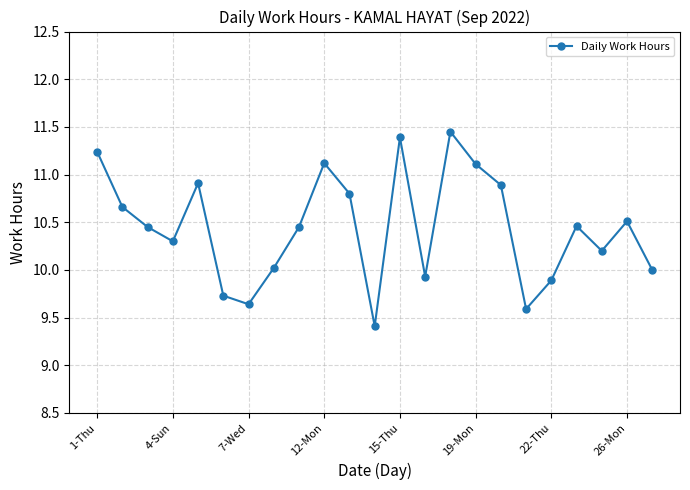

True or false: the data has more than 0 interior local peaks.

True